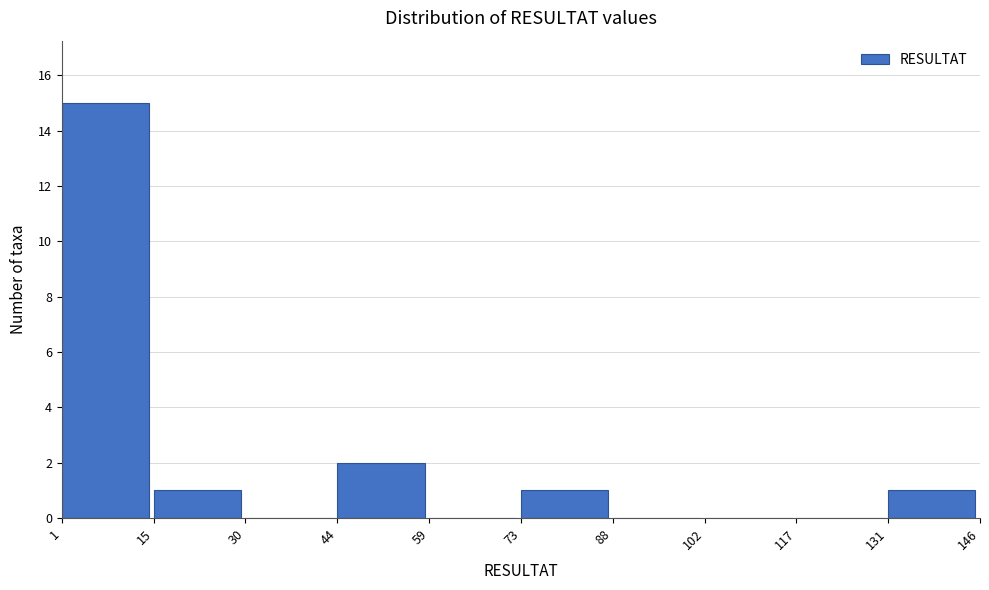

Reading left to right, transcribe this chart: for each bar, give the range it covers on the x-axis and its height. The values are not printed on the chart, so give them approximately, as read against the axis.

1 to 15: 15
15 to 30: 1
30 to 44: 0
44 to 59: 2
59 to 73: 0
73 to 88: 1
88 to 102: 0
102 to 117: 0
117 to 131: 0
131 to 146: 1